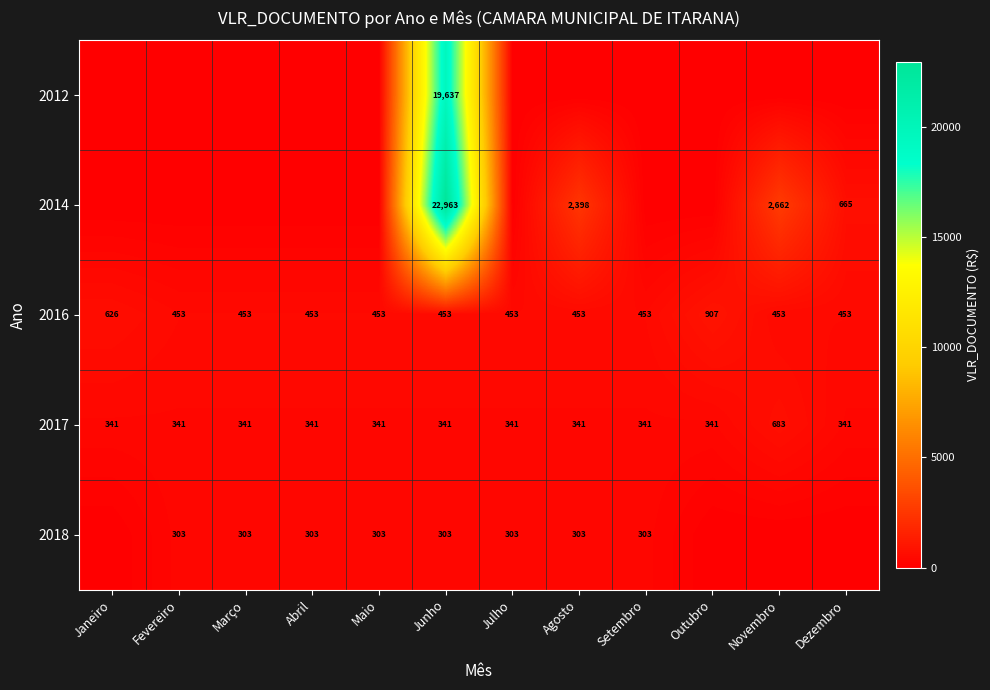

What is the spread (max minus min) of values at Dezembro?

665.5